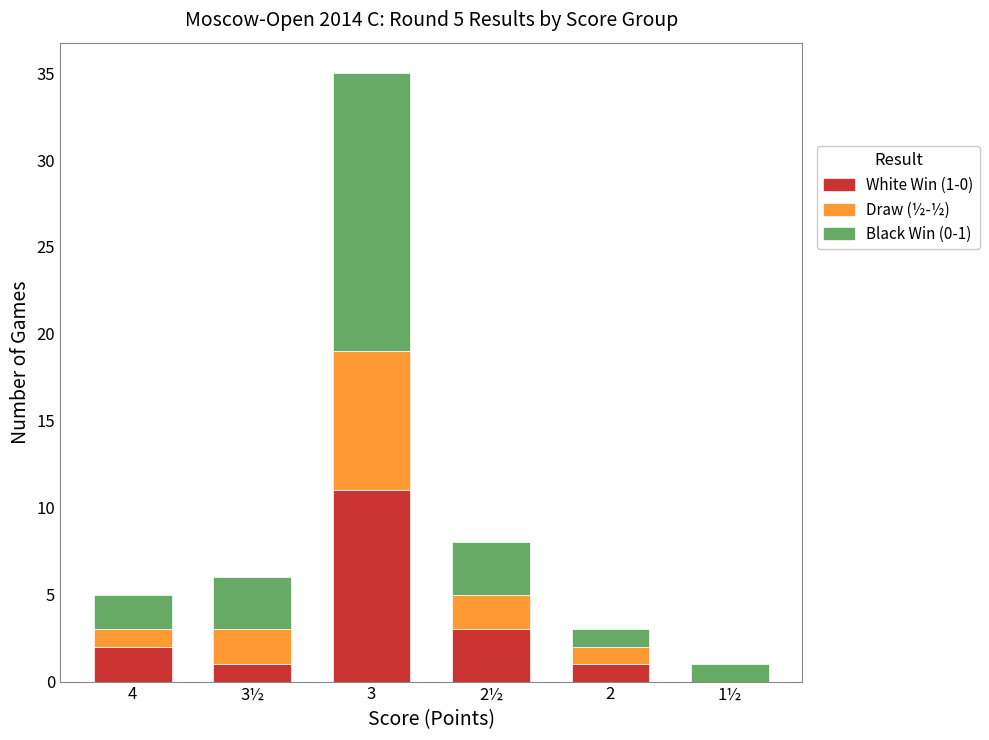

At which category is the sum across all series the highest?

3